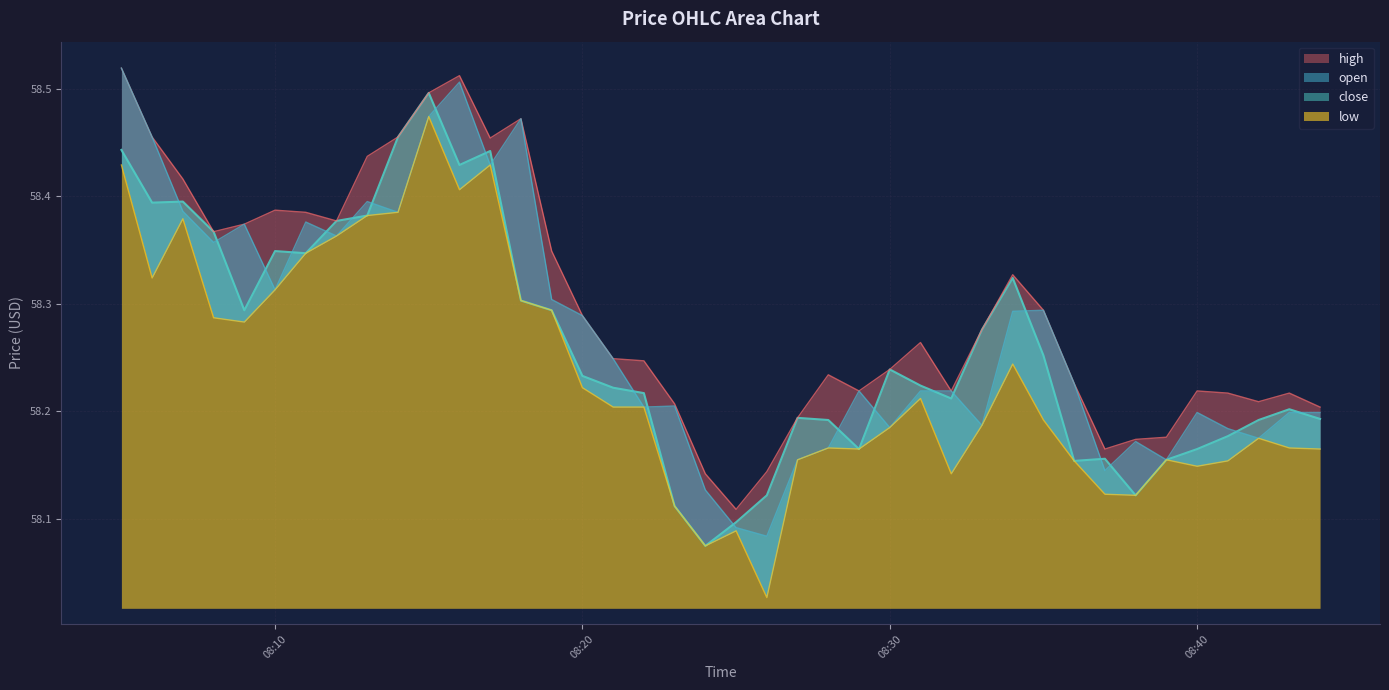

What is the value of the close point at the 24th from the left?

58.2